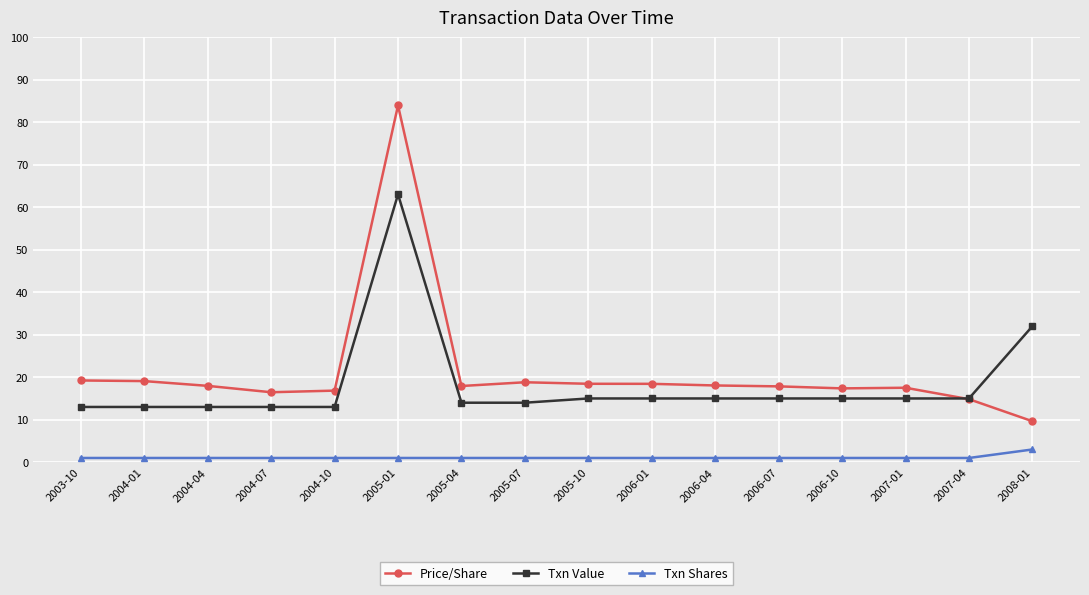

How many data points does each series have?

16